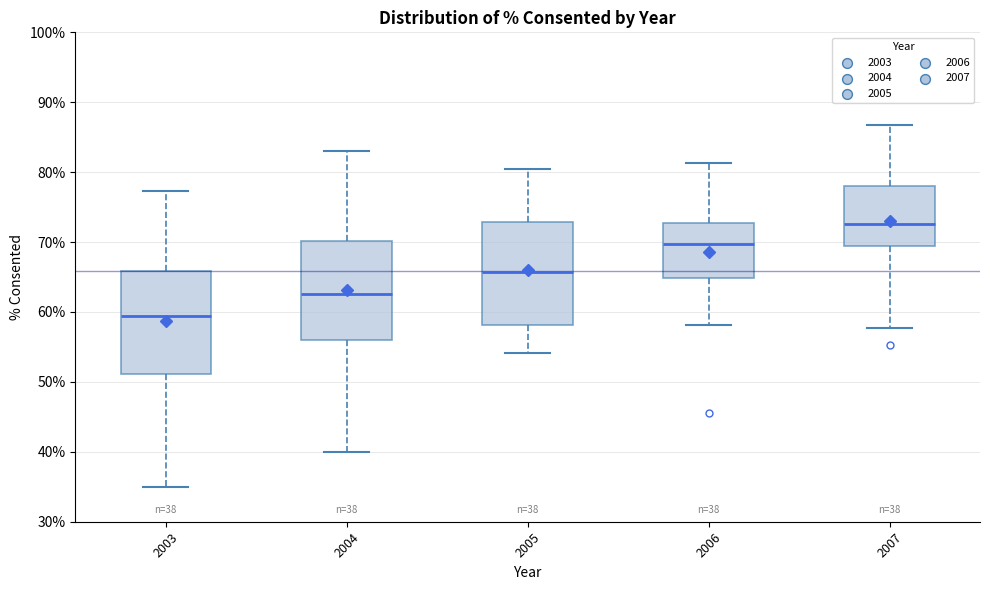

Which box has the highest median line?

2007